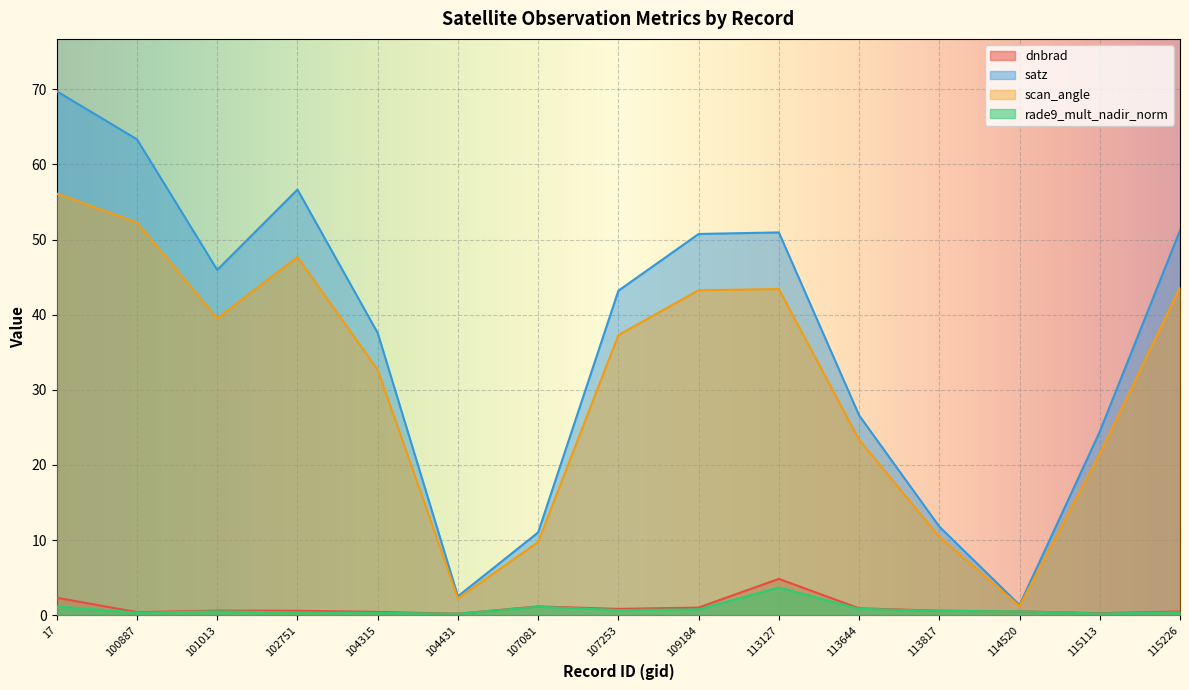

What is the average value of the rade9_mult_nadir_norm series?

0.8